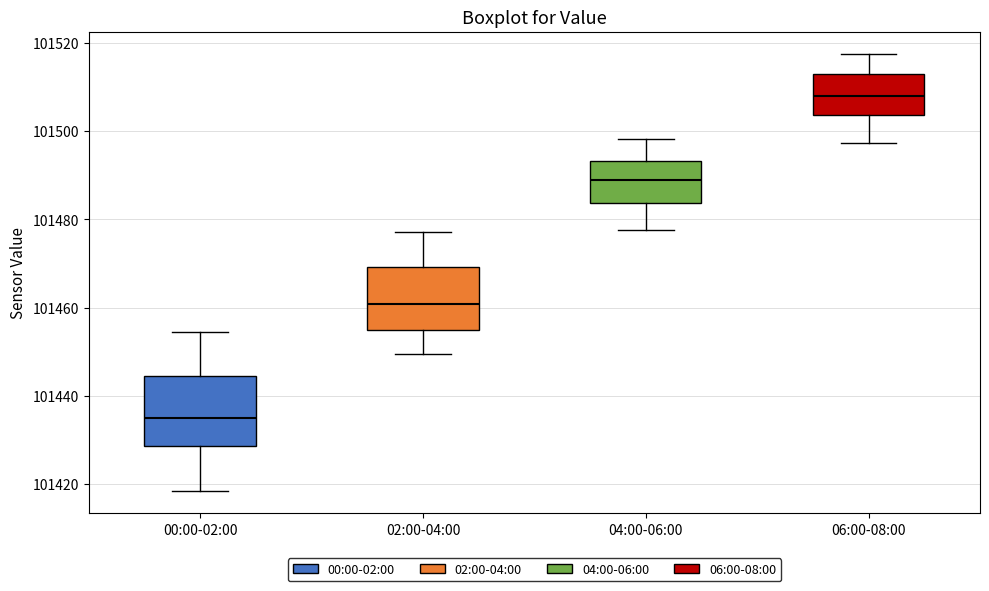

Which box has the lowest median line?

00:00-02:00